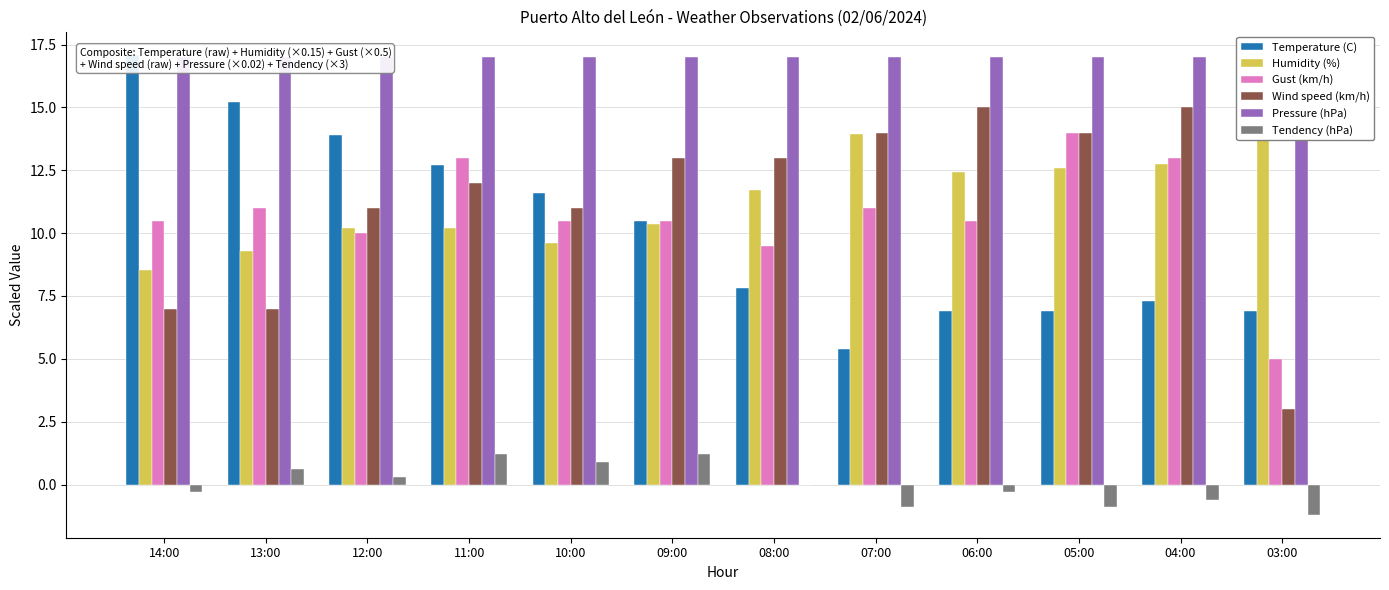

List the labels in order of Humidity (%) value, smallest first.

14:00, 13:00, 10:00, 12:00, 11:00, 09:00, 08:00, 06:00, 05:00, 04:00, 07:00, 03:00